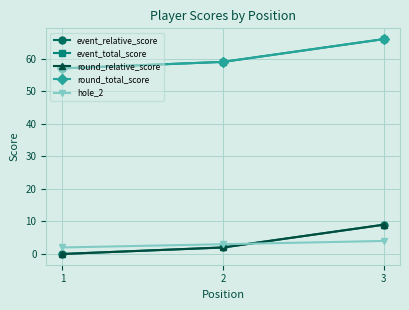

How many values in the hole_2 series are below 3?

1